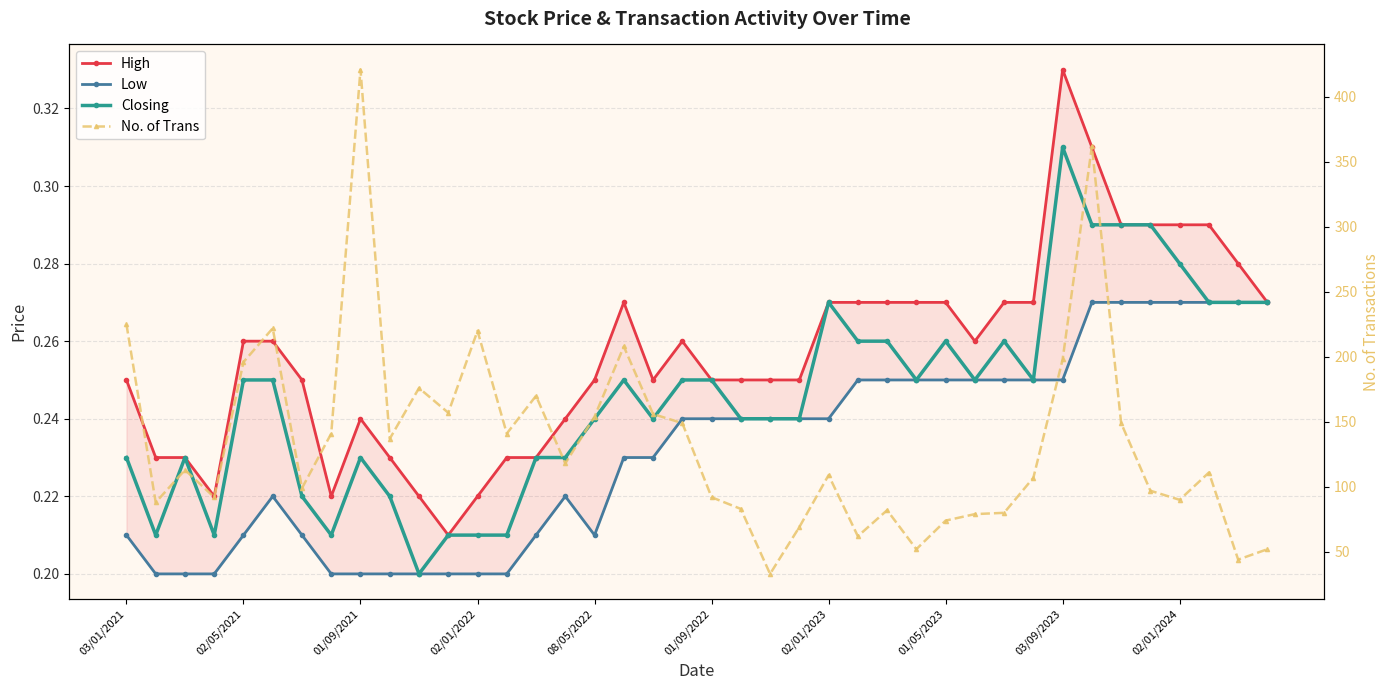

At how many categories does at least one series exceed 324?

2